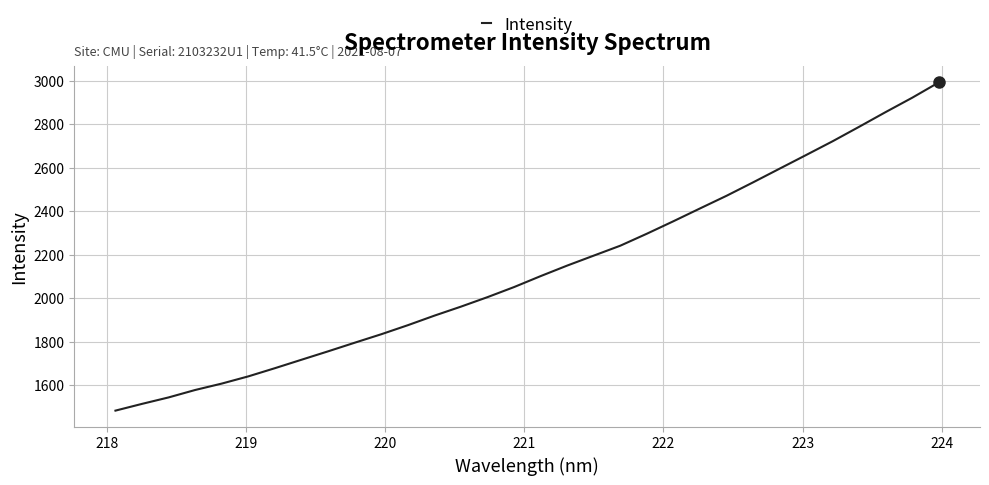

What is the maximum value shown in the chart?

2992.5